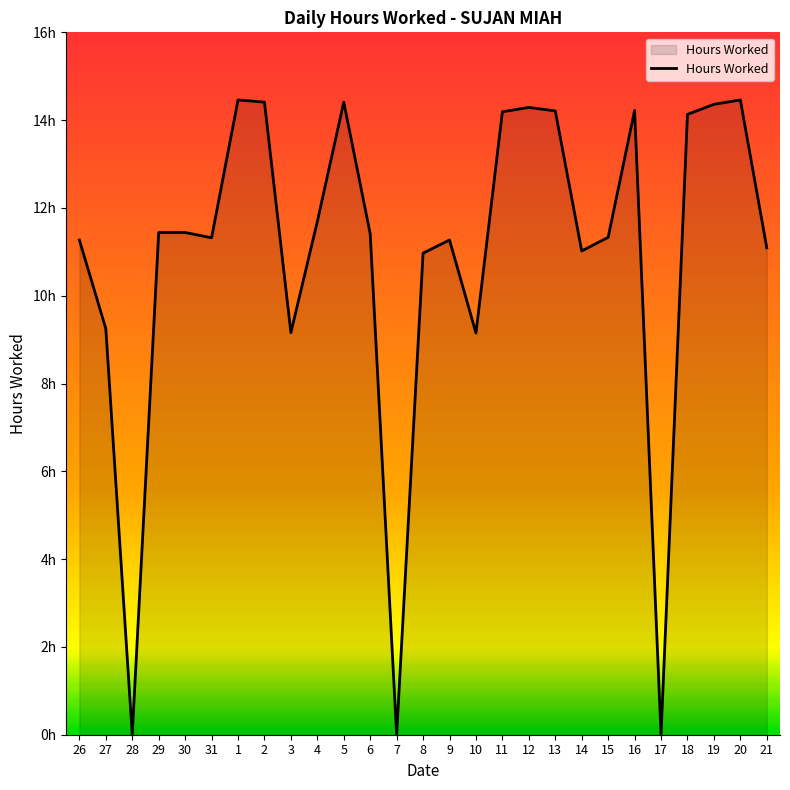

List the labels in order of value, smallest first.

28, 7, 17, 10, 3, 27, 8, 14, 21, 26, 9, 31, 15, 6, 29, 30, 4, 18, 11, 13, 16, 12, 19, 2, 5, 1, 20